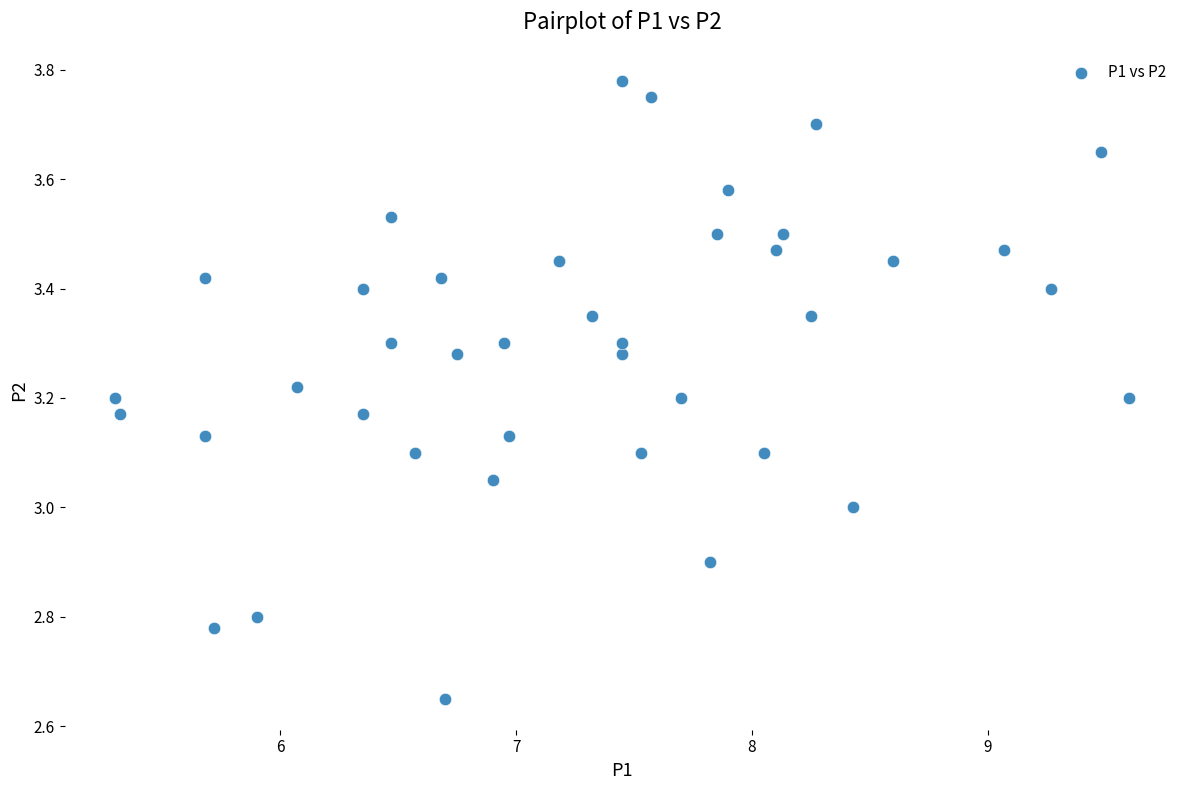

What is the range of X values (max minus min)?

4.3